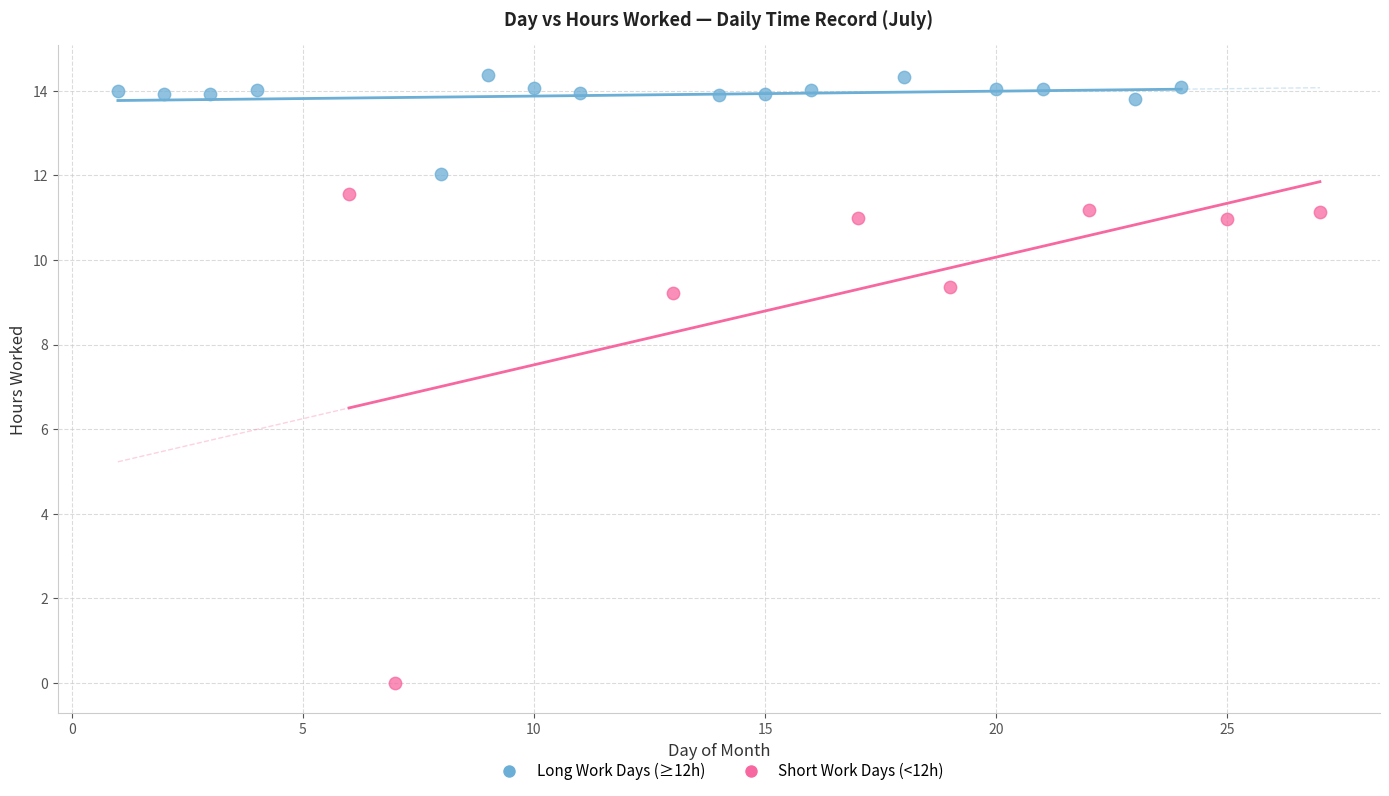

Which series contains the lowest Y value?

Short Work Days (<12h)